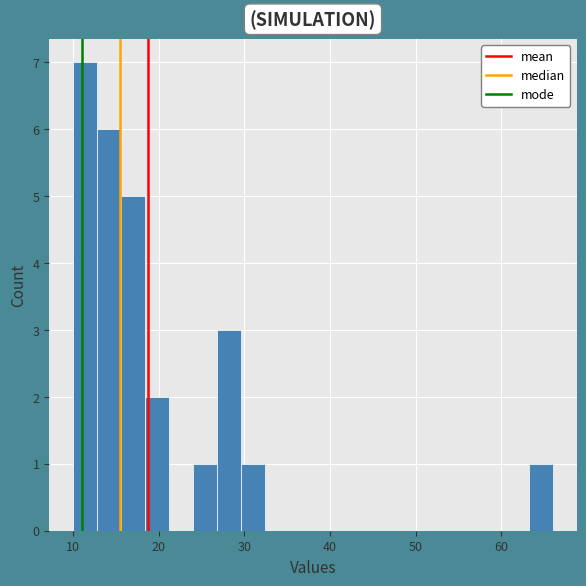

Around what value on the x-axis is the tallest bar? Give the approximate position of its centre, as read against the axis.

11